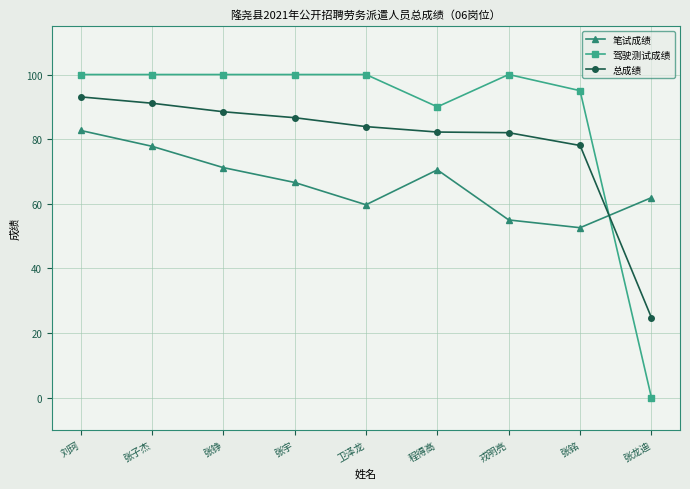

Which series has the largest range (max minus min)?

驾驶测试成绩